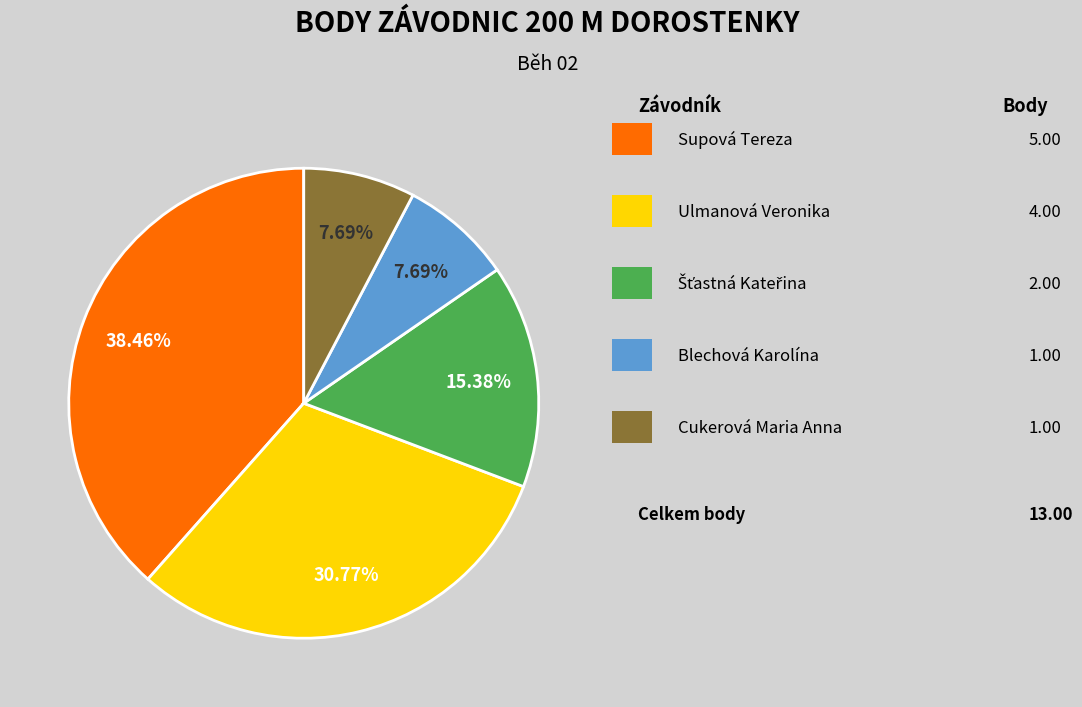

Does any single category account for the majority?

No